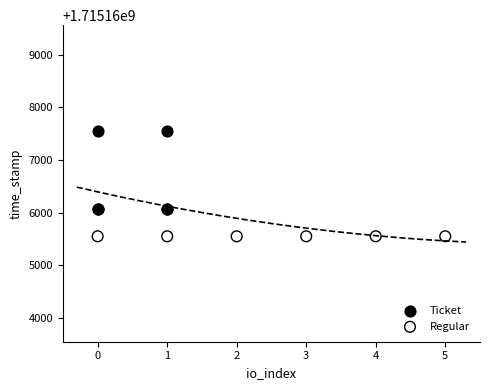

Which series reaches the maximum Y coordinate?

Ticket